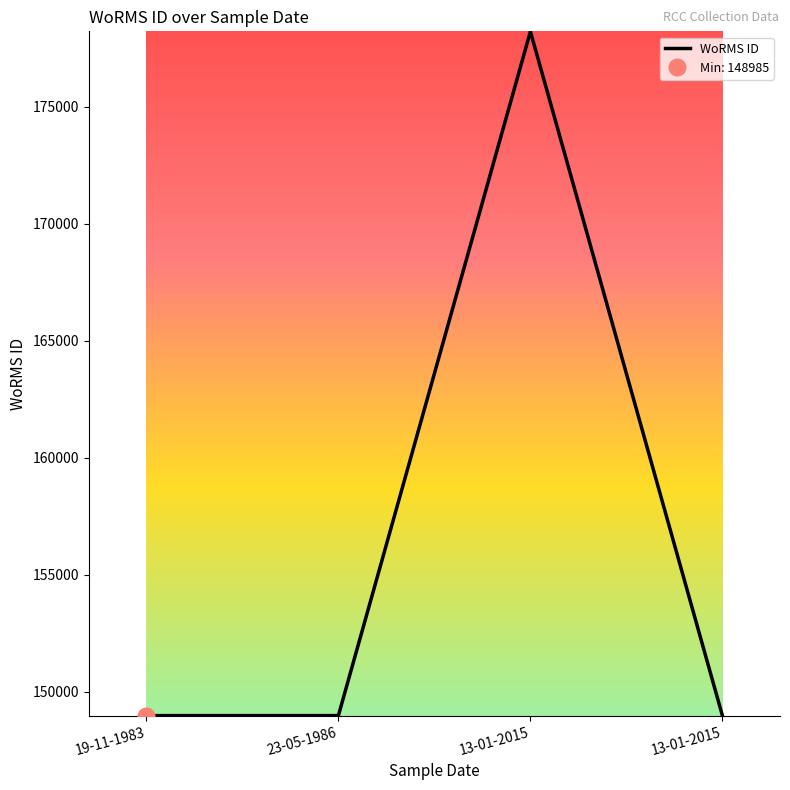

Rank the categories by value from lowest to highest.

19-11-1983, 23-05-1986, 13-01-2015, 13-01-2015